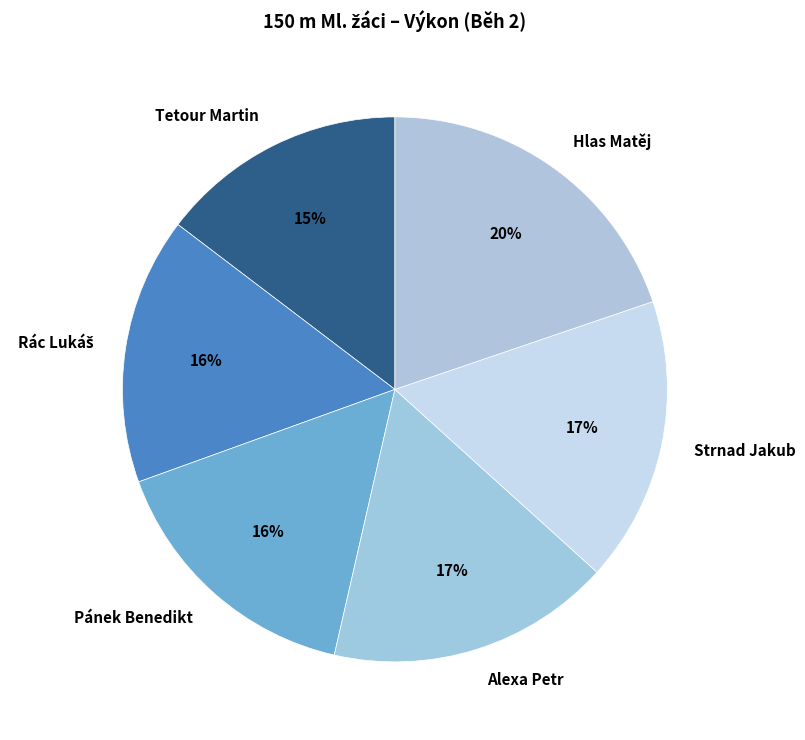

Which slice is the largest?

Hlas Matěj